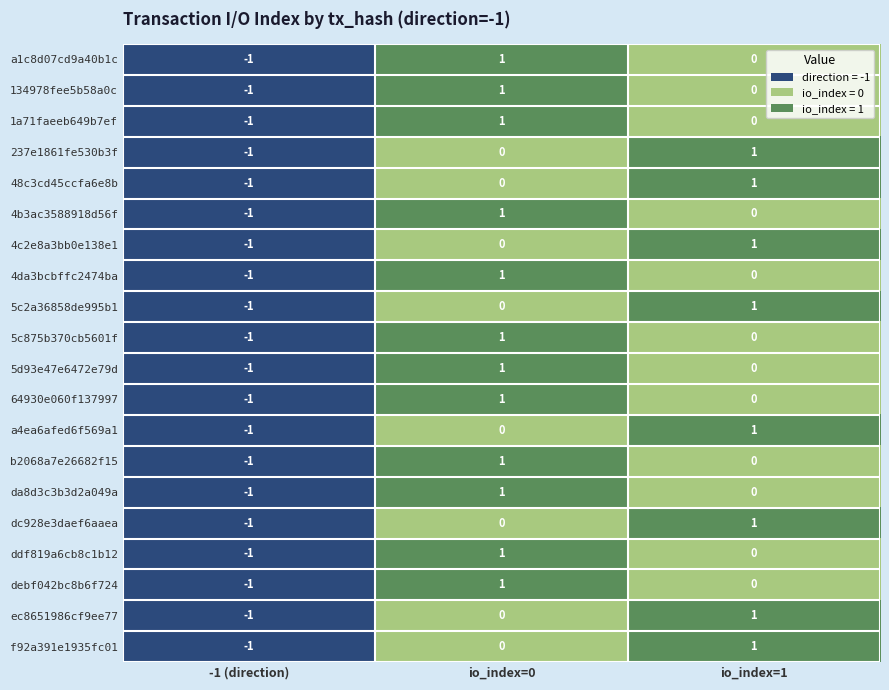

True or false: a1c8d07cd9a40b1c has a value of 0 at io_index=1.

True